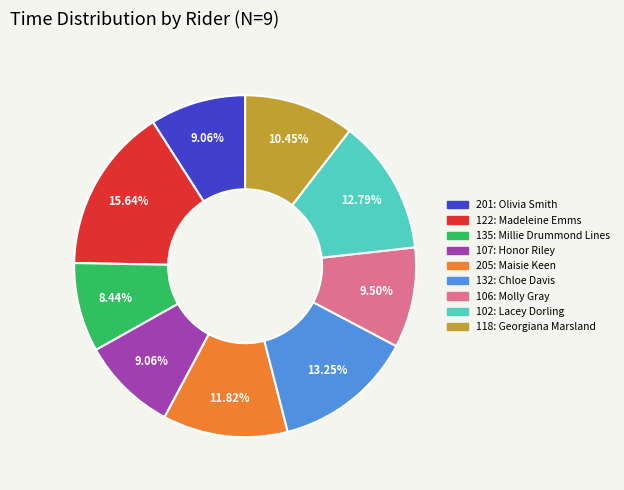

What is the ratio of the value at 107 to the value at 205?

0.8